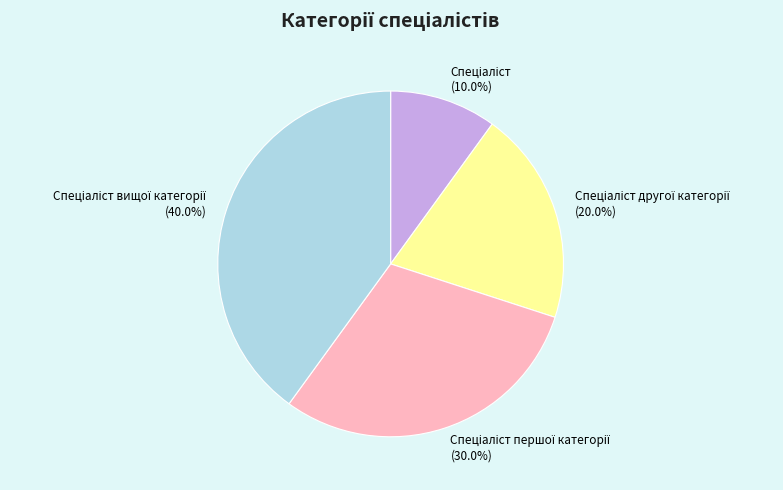

Does any single category account for the majority?

No